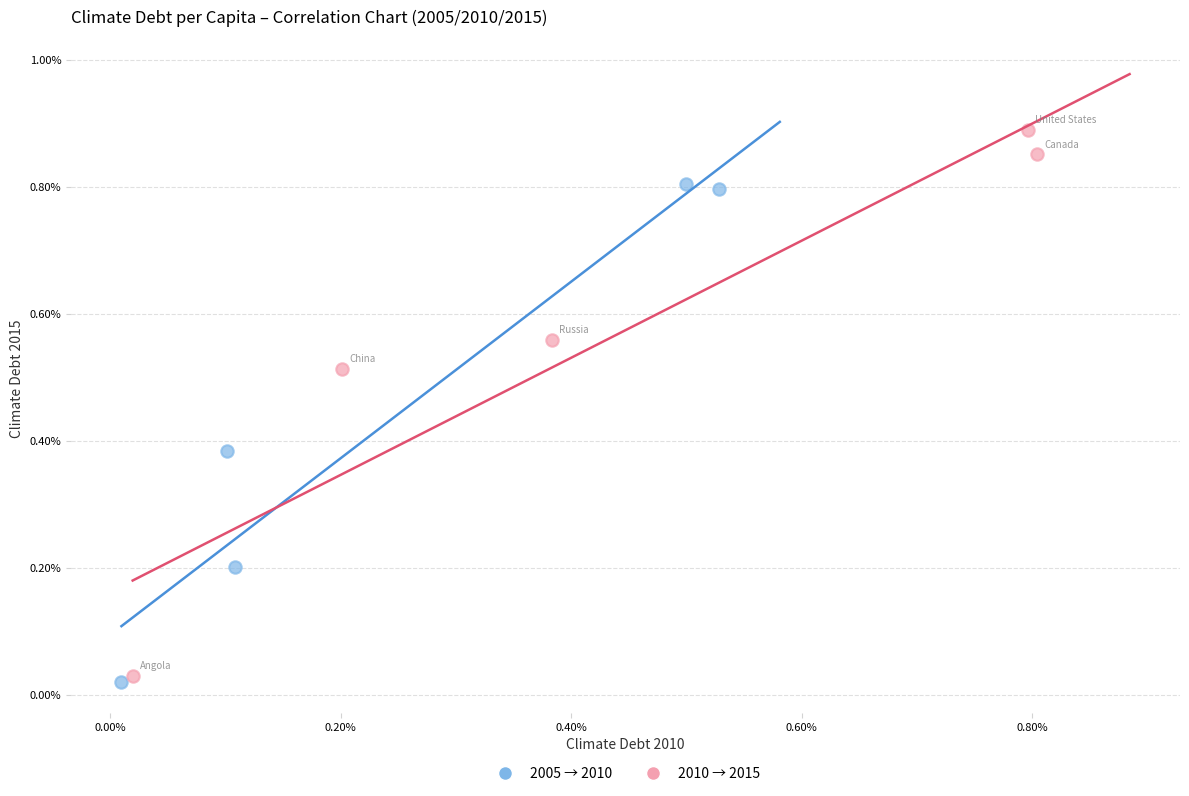

Which series has the largest Y range (max minus min)?

2010 → 2015